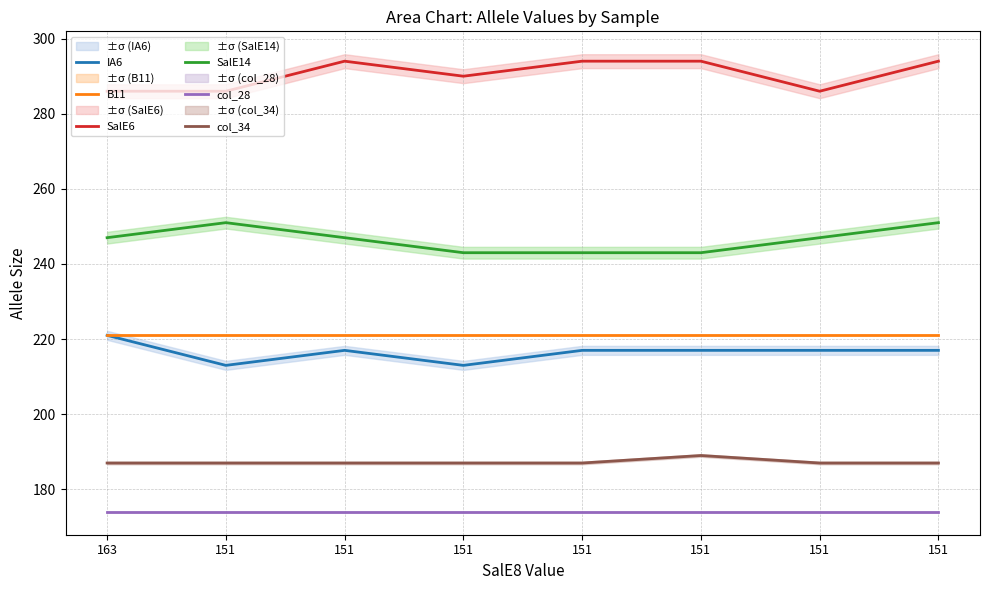

What is the sum of all IA6 values?

1732